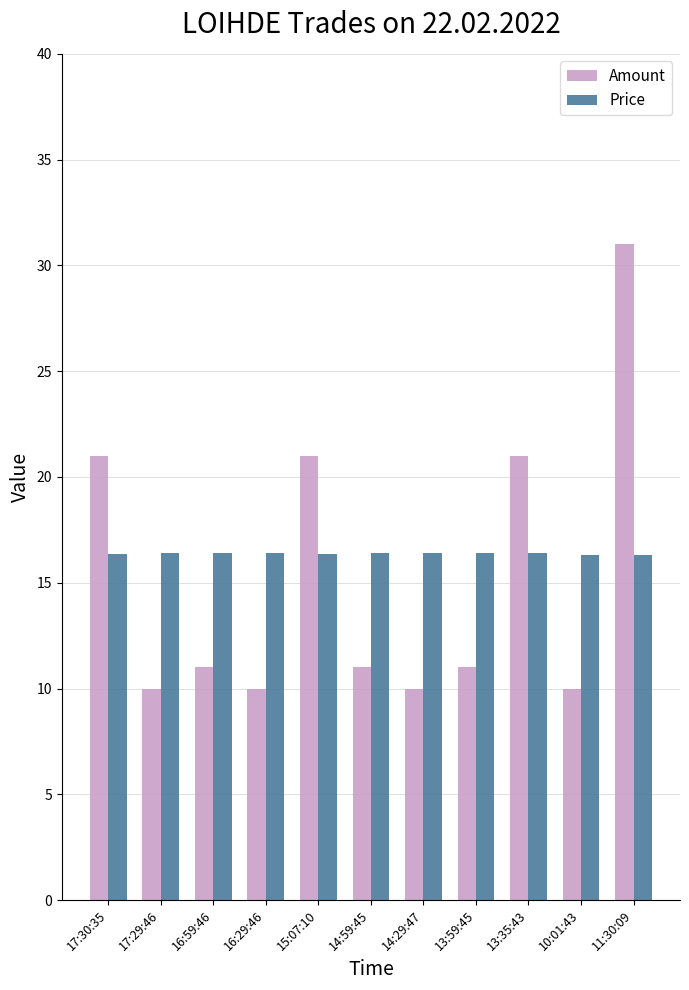

Rank the series at 16:59:46 from highest to lowest value.

Price, Amount